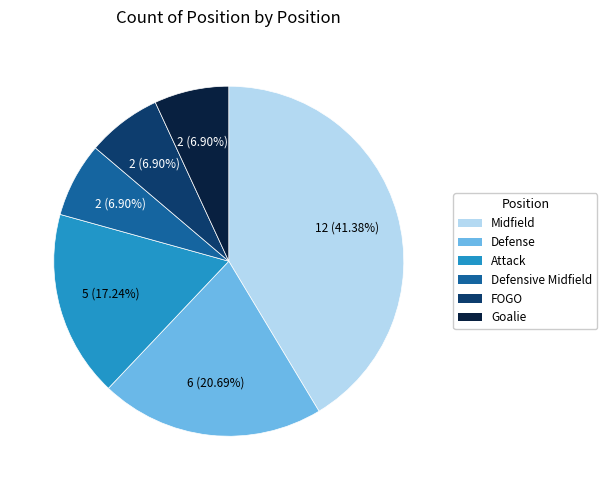

Is there a majority slice in this chart?

No